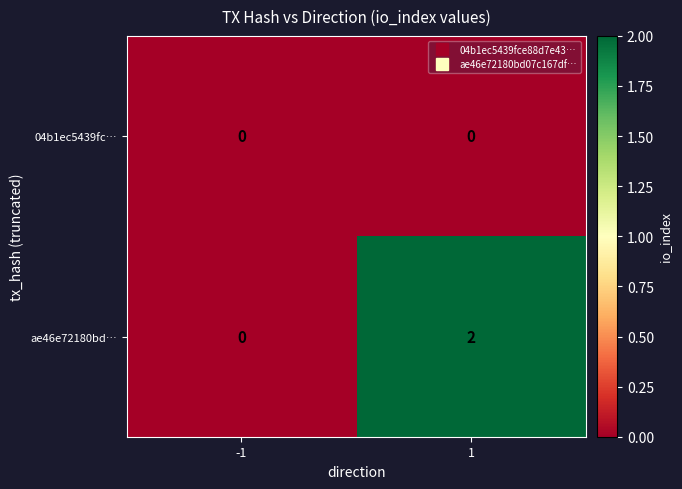

Rank the series by their maximum value, from highest to lowest.

ae46e72180bd…, 04b1ec5439fc…